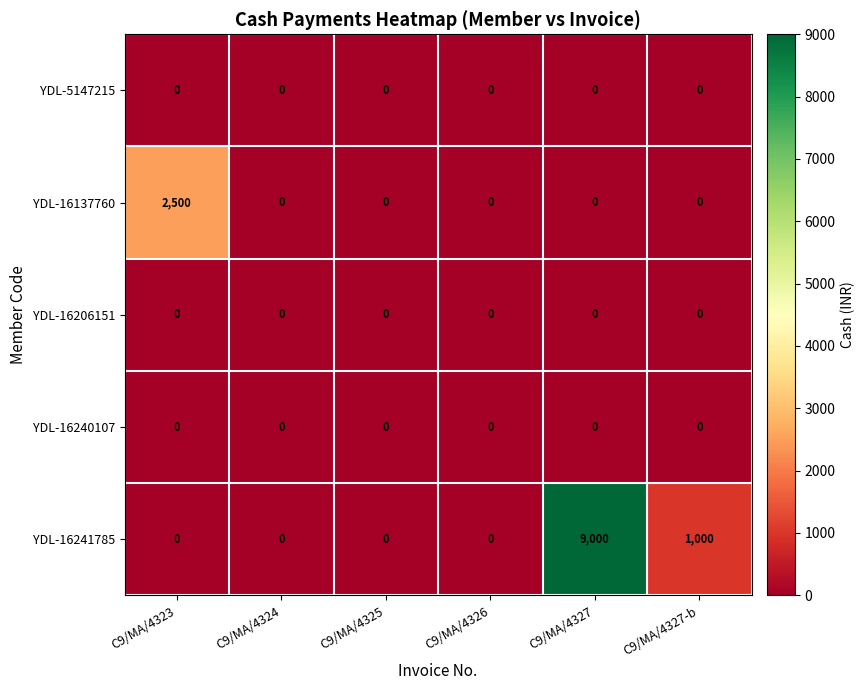

True or false: YDL-16206151 has a value of 0 at C9/MA/4327-b.

True